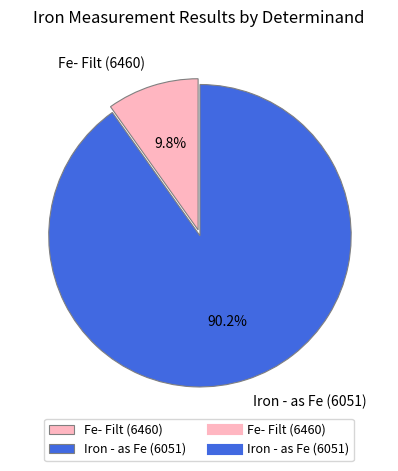

Which category accounts for the majority?

Iron - as Fe (6051)